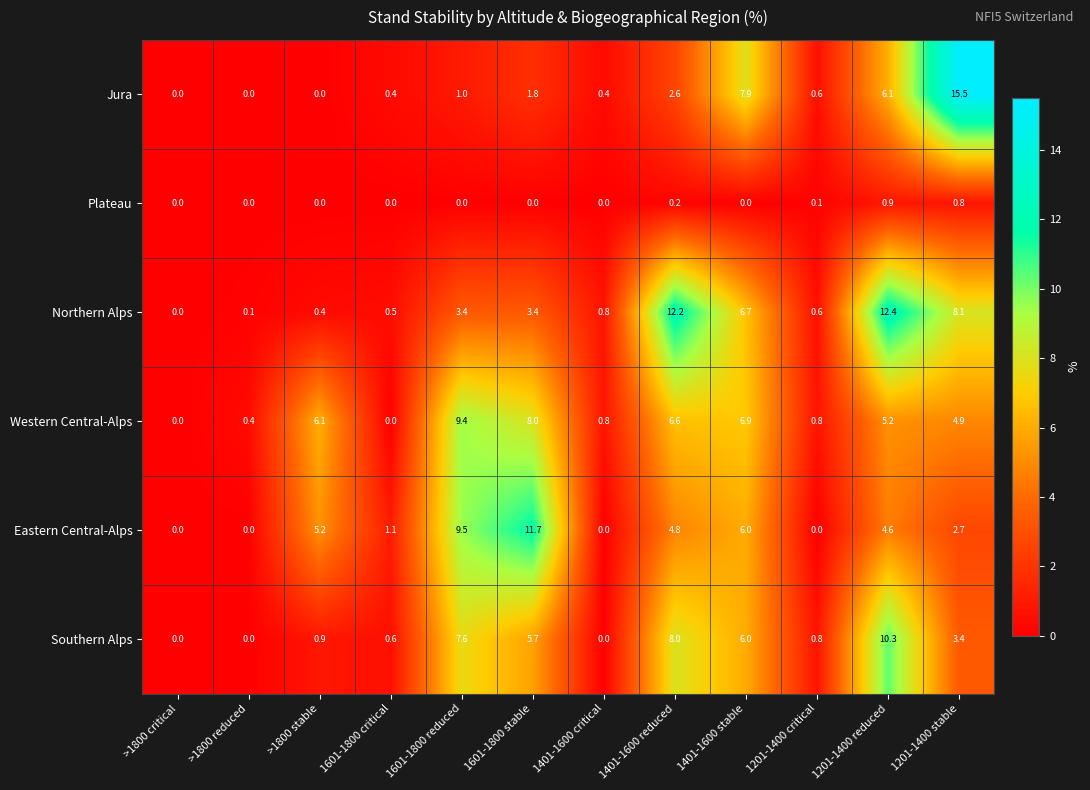

Which series has the largest total across all categories?

Western Central-Alps